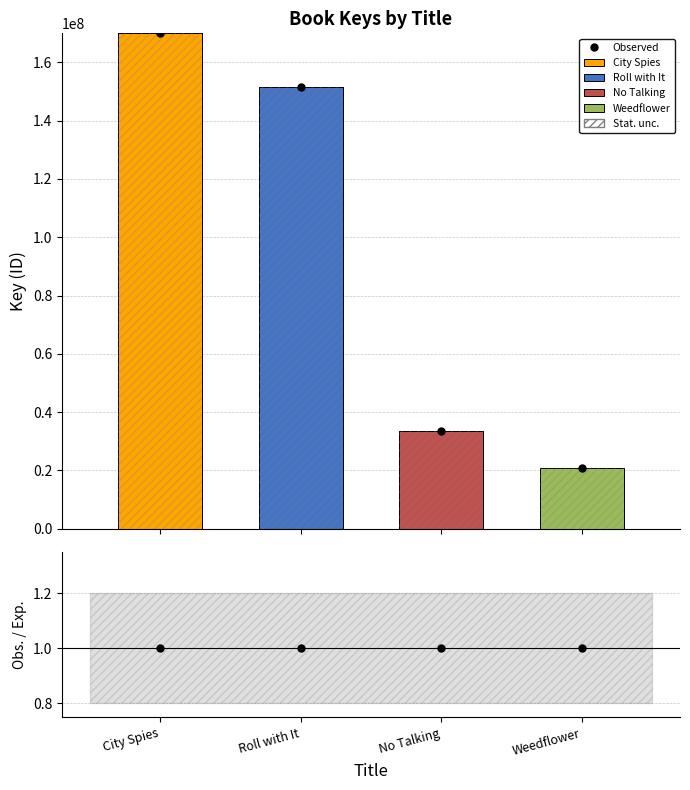

Rank the series by their maximum value, from highest to lowest.

Observed, City Spies, Roll with It, No Talking, Weedflower, Obs. / Exp.